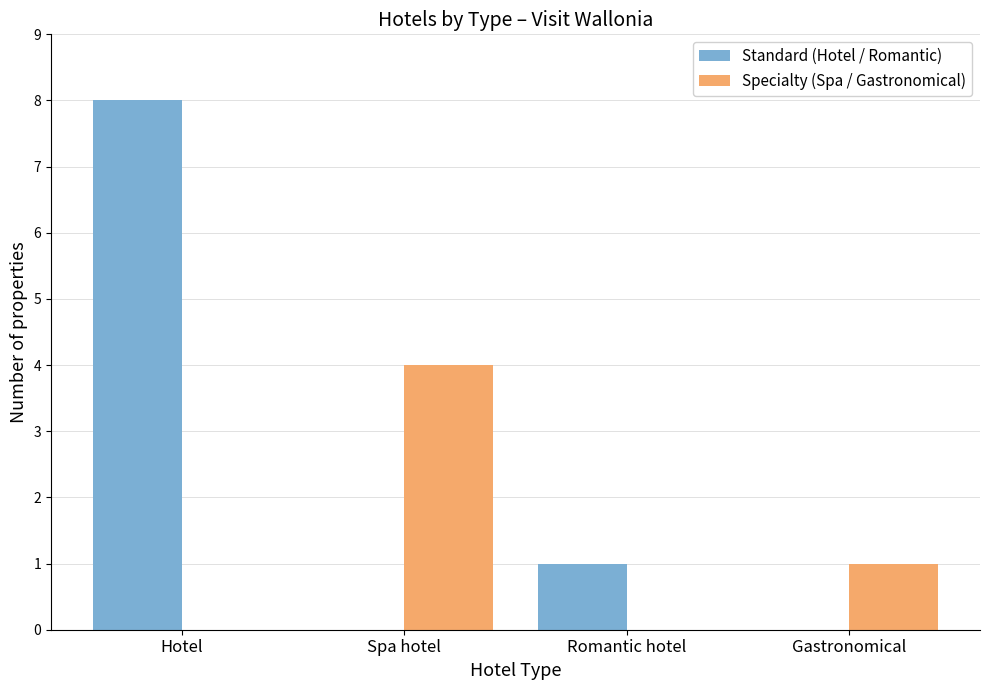

At which label is Specialty (Spa / Gastronomical) closest to 2?

Gastronomical